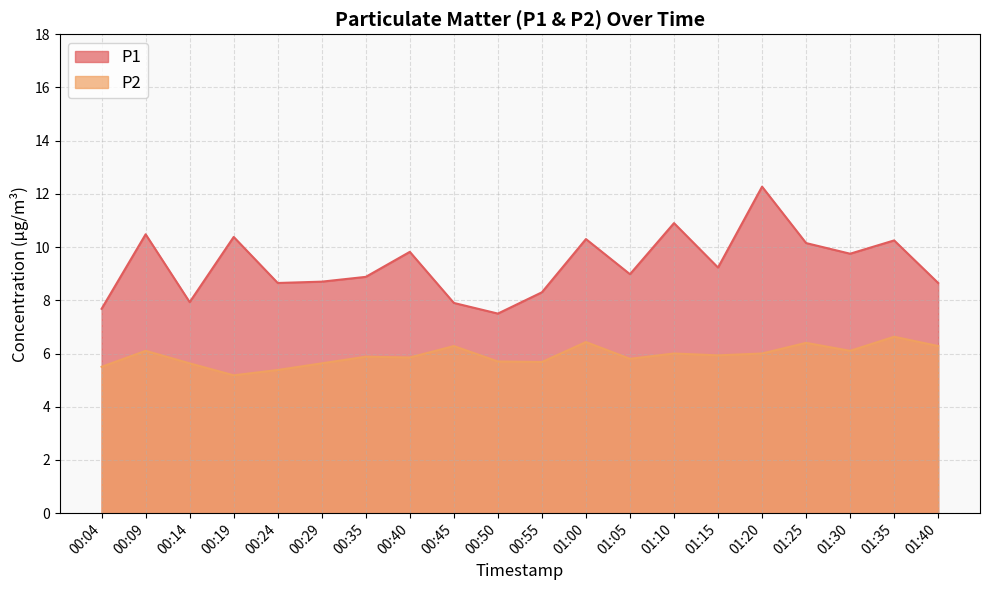

True or false: P2 has more than 2 points higher than both neighbors.

True